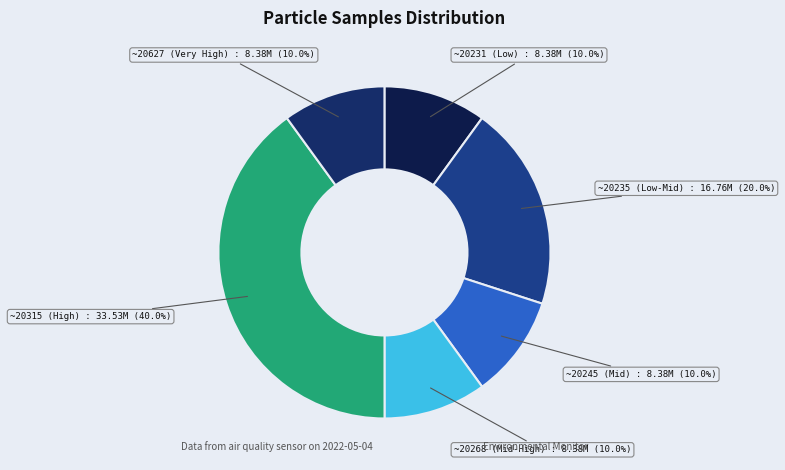

How much of the chart is everything except ~20235 (Low-Mid)?

80.0%